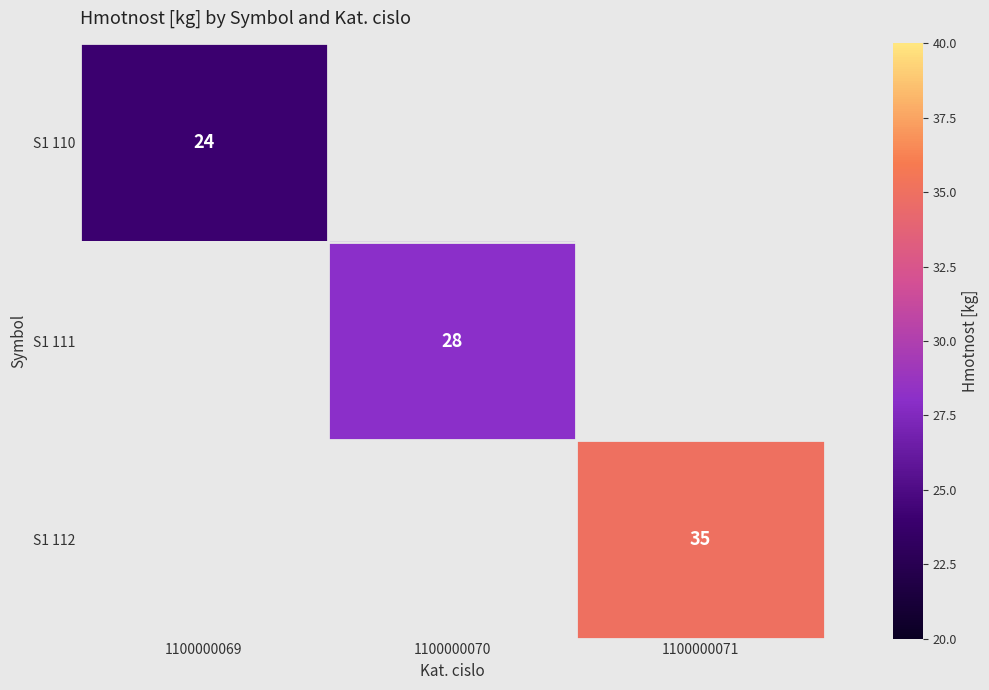

Between 1100000070 and 1100000071, which is larger?

1100000071